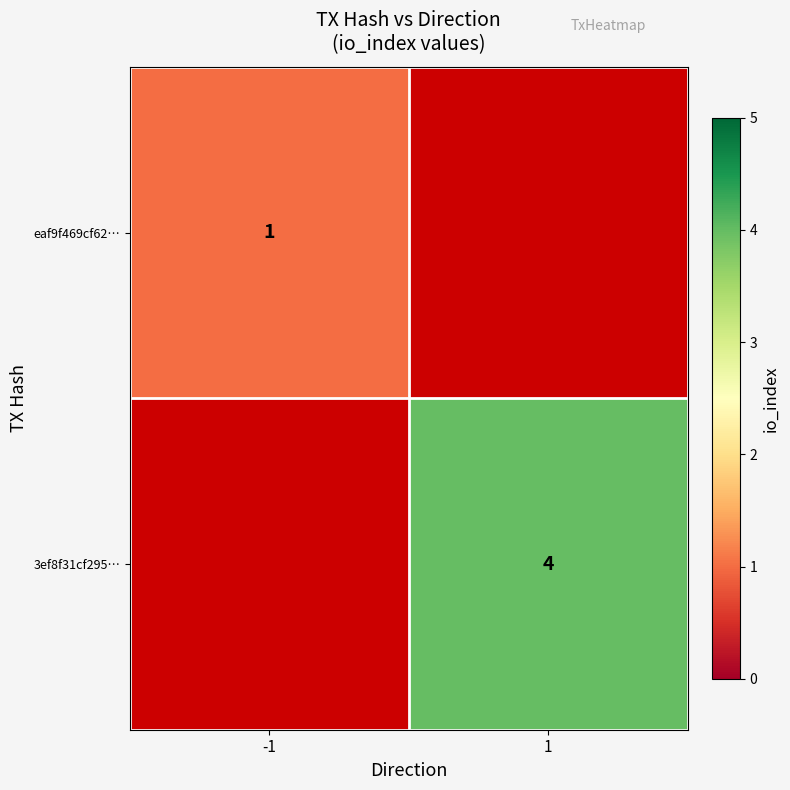

True or false: eaf9f469cf62… has a value of 1 at -1.

True